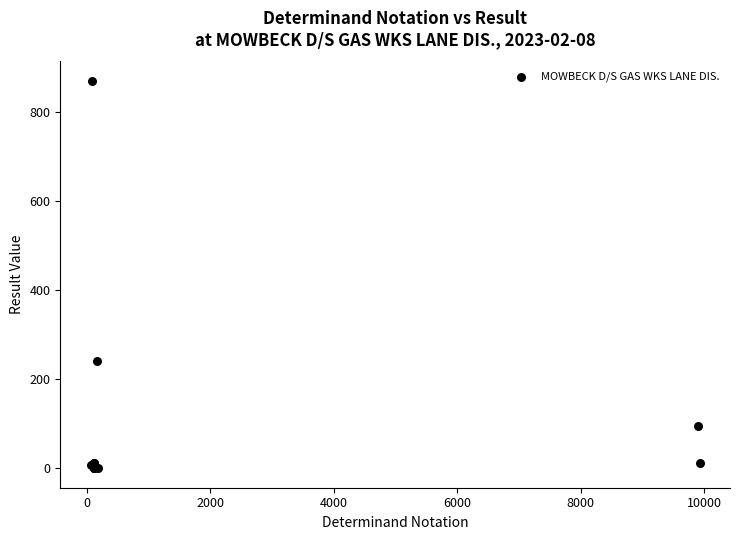

What Y value in the scatter plot is closest to 434?

240.0